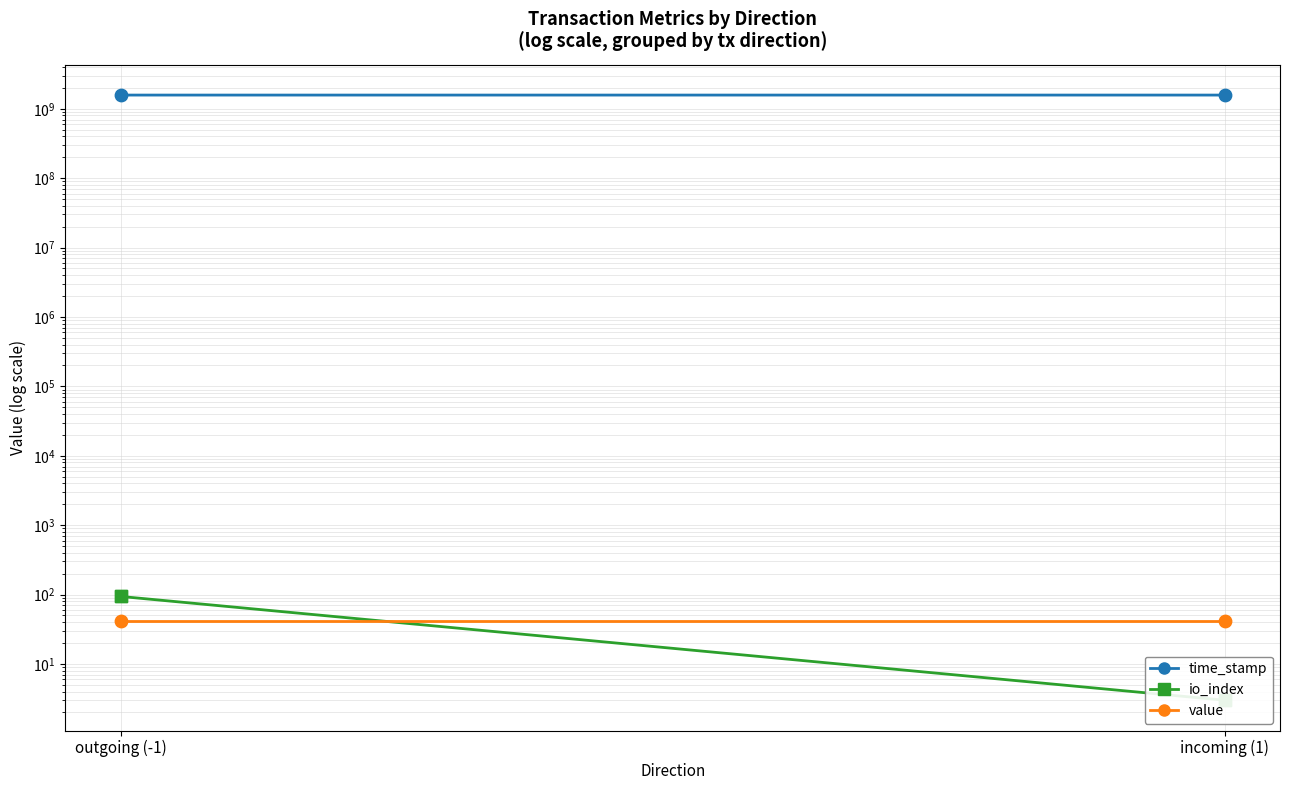

Which series reaches the maximum Y coordinate?

time_stamp